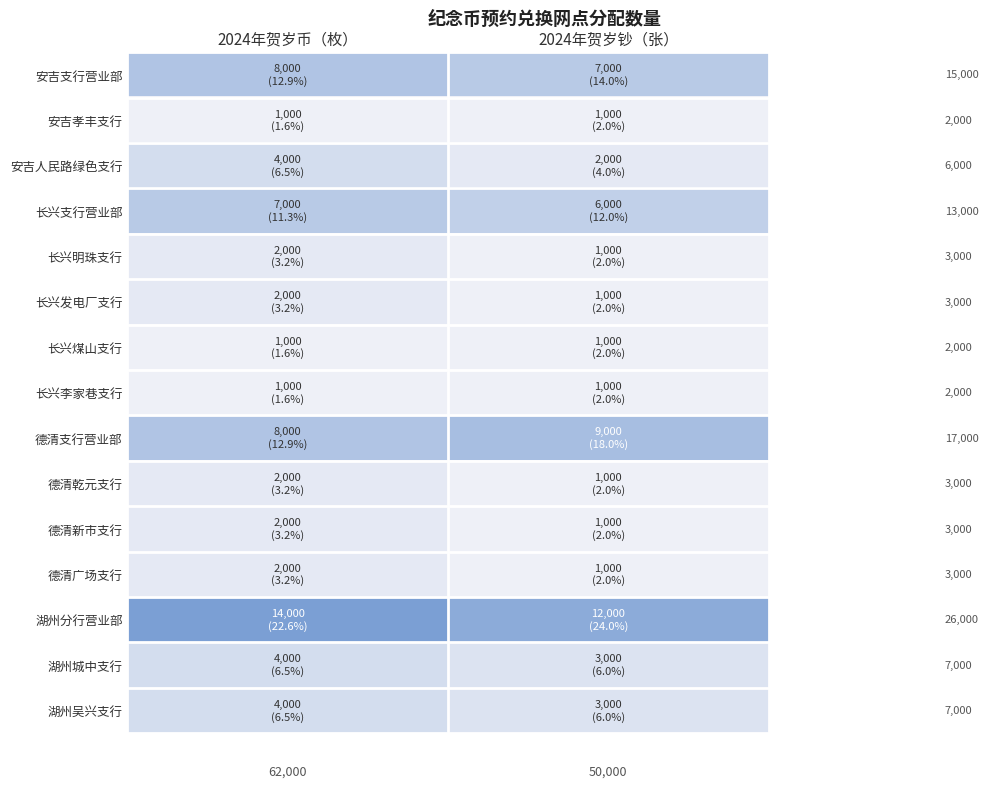

What is the difference between the maximum and minimum values in the 湖州城中支行 series?

1000